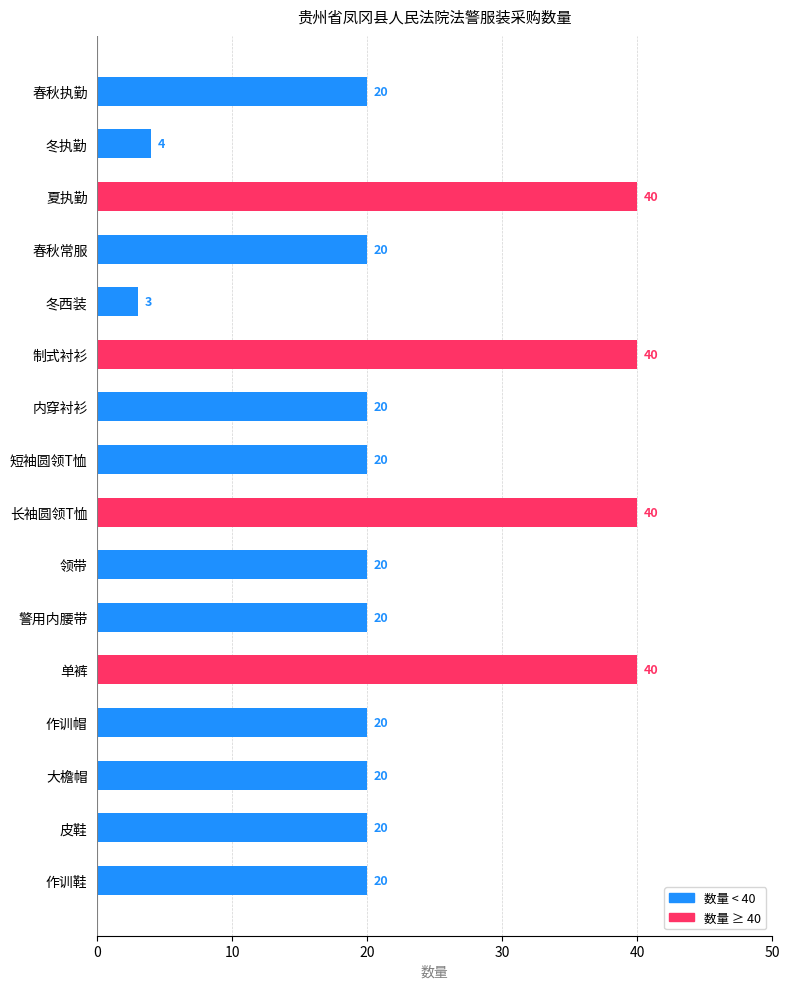

What is the difference between the maximum and second lowest values?

36